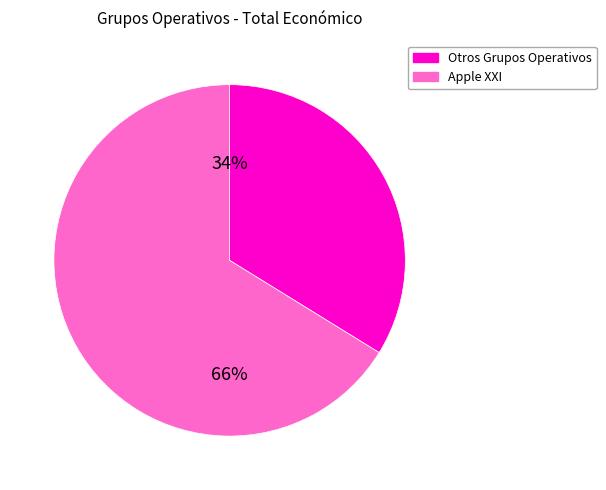

To the nearest percent, what is the average slice percentage?

50%